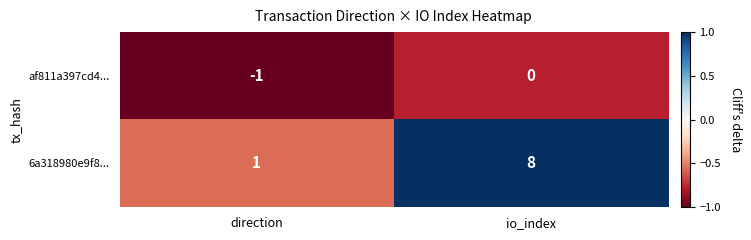

Rank the series by their average value, from lowest to highest.

af811a397cd4..., 6a318980e9f8...